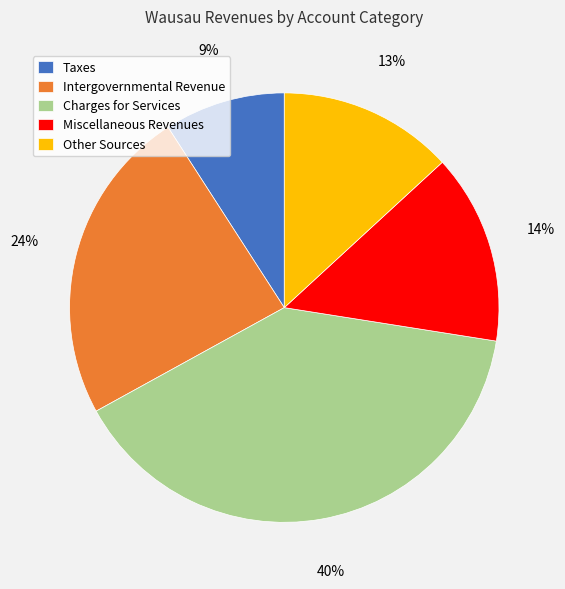

Does any single category account for the majority?

No